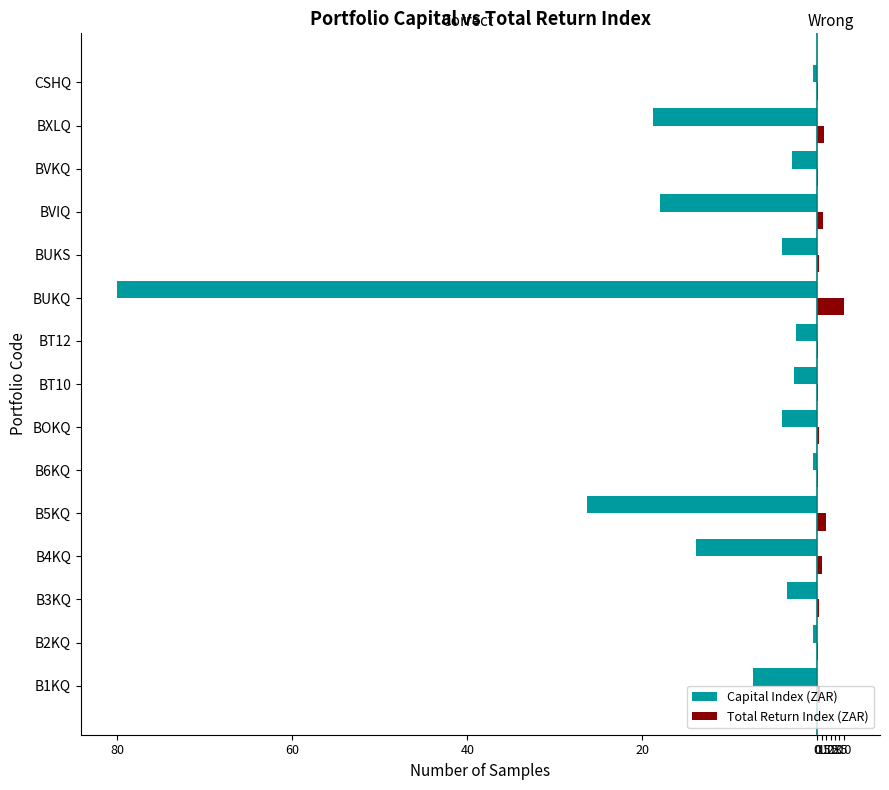

What are all the series names shown in the legend?

Capital Index (ZAR), Total Return Index (ZAR)